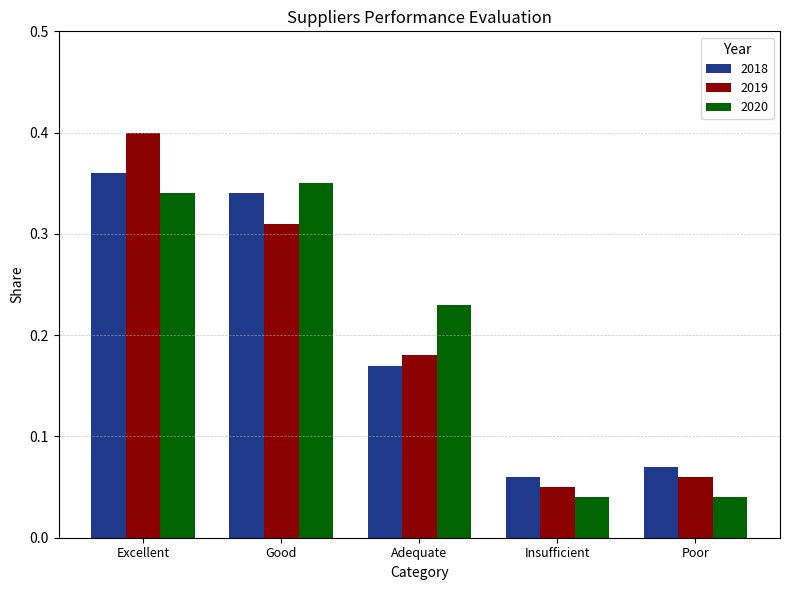

How many bars are there in each group?

3